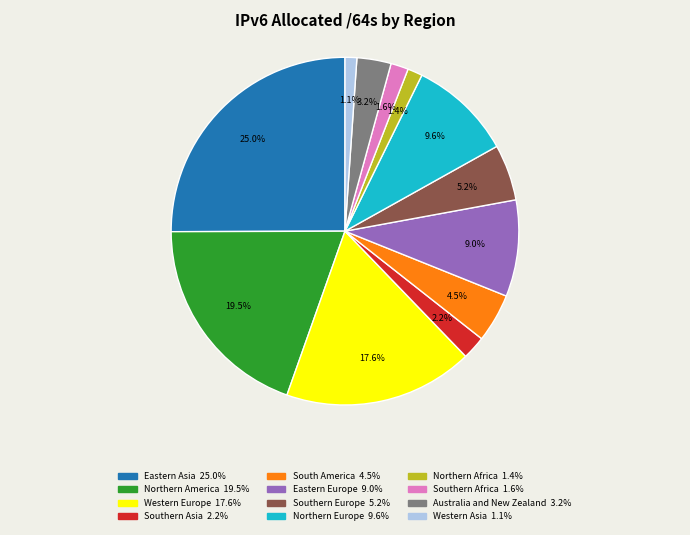

To the nearest percent, what is the combined percentage of Western Asia and Australia and New Zealand?

4%